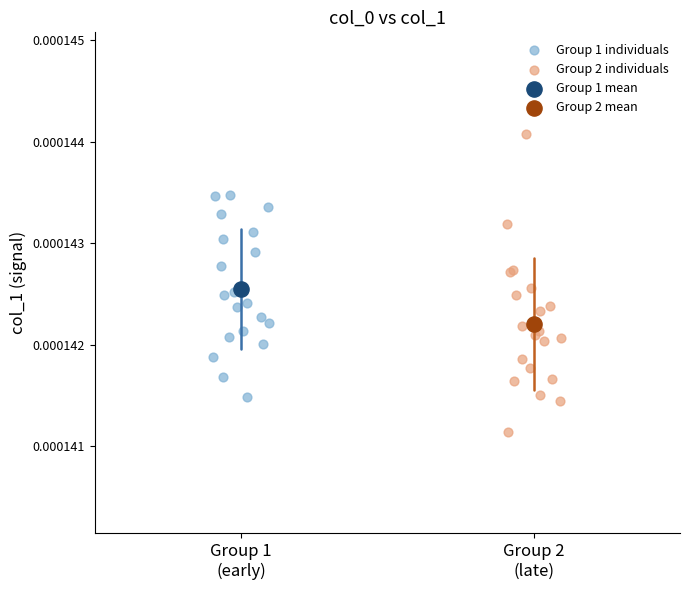

Which series contains the lowest Y value?

Group 2 individuals